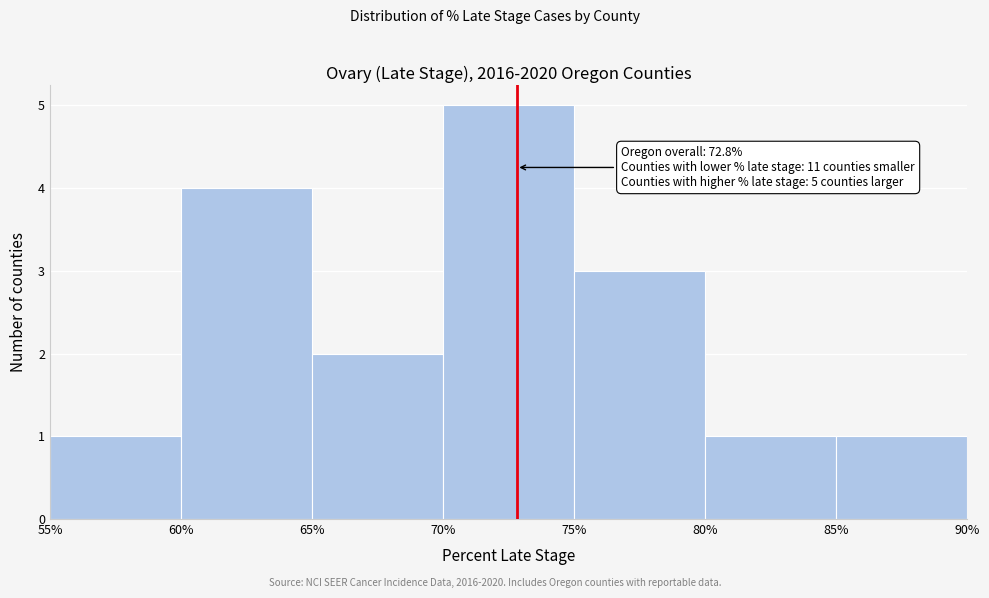

Which range on the x-axis has the tallest bar?

70% to 75%